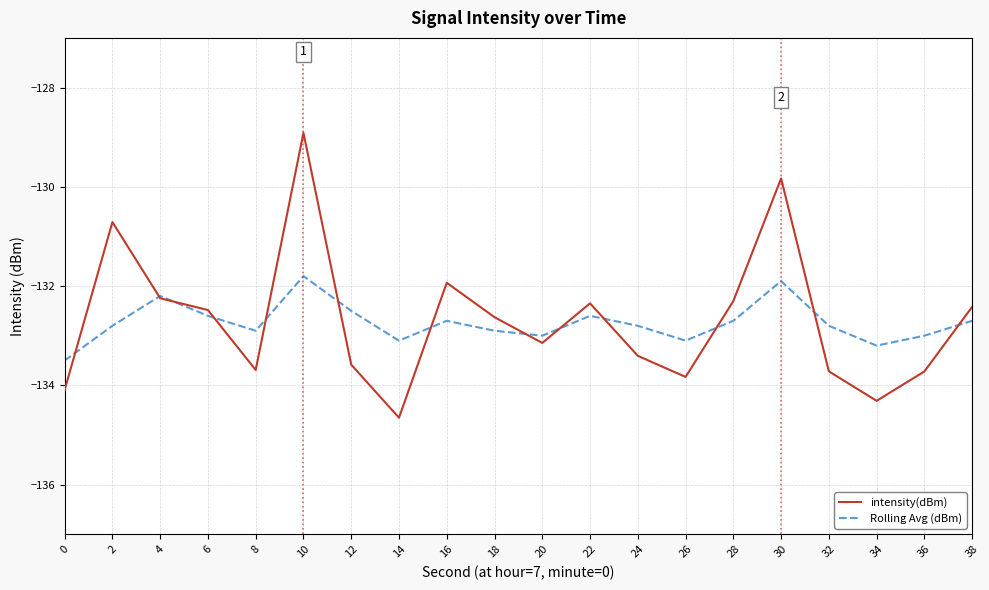

What is the maximum value for intensity(dBm)?

-128.9